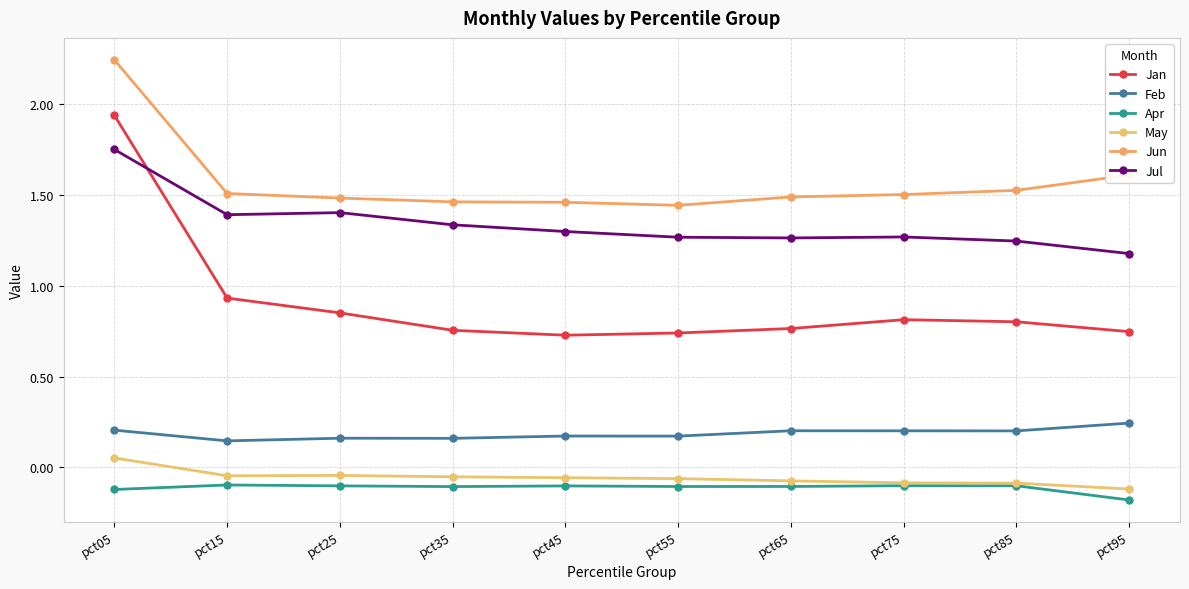

Reading right to left, extract all data points from this chart.

Jan: pct95=0.7	pct85=0.8	pct75=0.8	pct65=0.8	pct55=0.7	pct45=0.7	pct35=0.8	pct25=0.9	pct15=0.9	pct05=1.9
Feb: pct95=0.2	pct85=0.2	pct75=0.2	pct65=0.2	pct55=0.2	pct45=0.2	pct35=0.2	pct25=0.2	pct15=0.1	pct05=0.2
Apr: pct95=-0.2	pct85=-0.1	pct75=-0.1	pct65=-0.1	pct55=-0.1	pct45=-0.1	pct35=-0.1	pct25=-0.1	pct15=-0.1	pct05=-0.1
May: pct95=-0.1	pct85=-0.1	pct75=-0.1	pct65=-0.1	pct55=-0.1	pct45=-0.1	pct35=-0.1	pct25=-0.0	pct15=-0.0	pct05=0.1
Jun: pct95=1.6	pct85=1.5	pct75=1.5	pct65=1.5	pct55=1.4	pct45=1.5	pct35=1.5	pct25=1.5	pct15=1.5	pct05=2.2
Jul: pct95=1.2	pct85=1.2	pct75=1.3	pct65=1.3	pct55=1.3	pct45=1.3	pct35=1.3	pct25=1.4	pct15=1.4	pct05=1.8